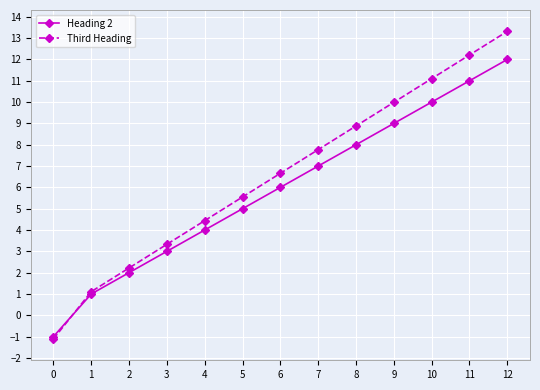

What is the approximate value of Heading 2 at 0?

-1.0